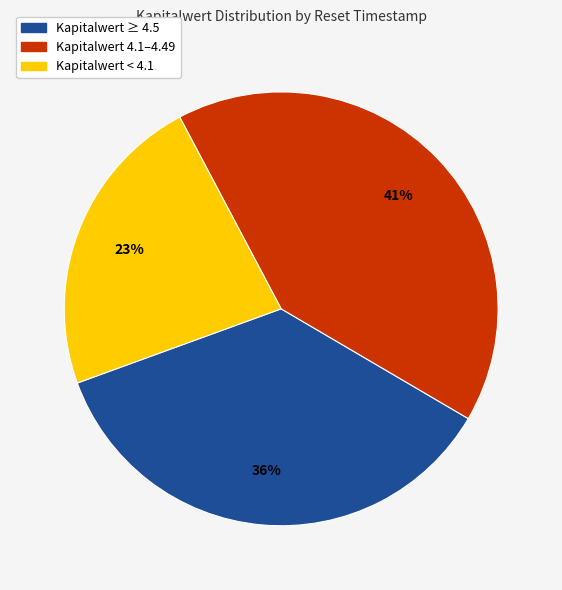

What percentage is the Kapitalwert < 4.1 slice, to the nearest percent?

23%